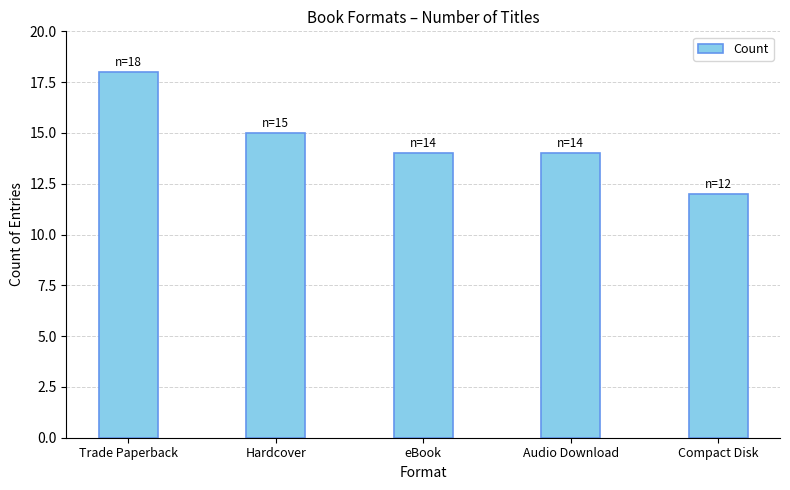

What is the average value?

15